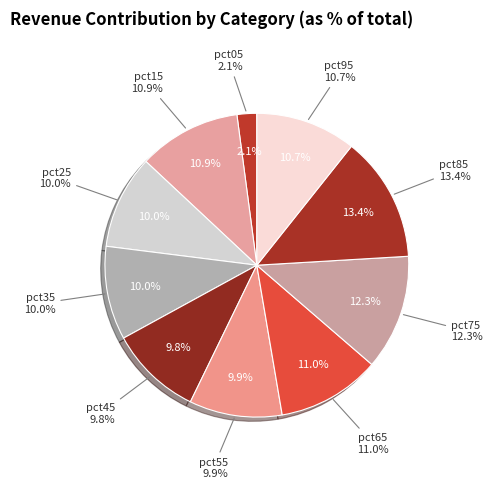

Which category has the smallest portion of the pie?

pct05